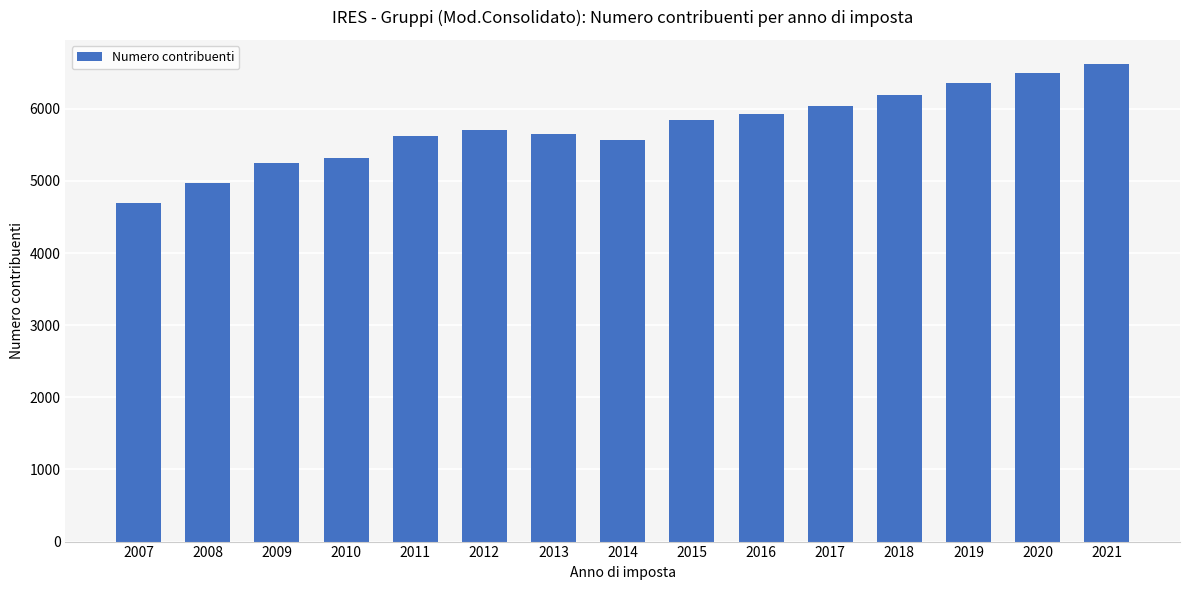

Is it true that the value at 2015 is 1633?

False